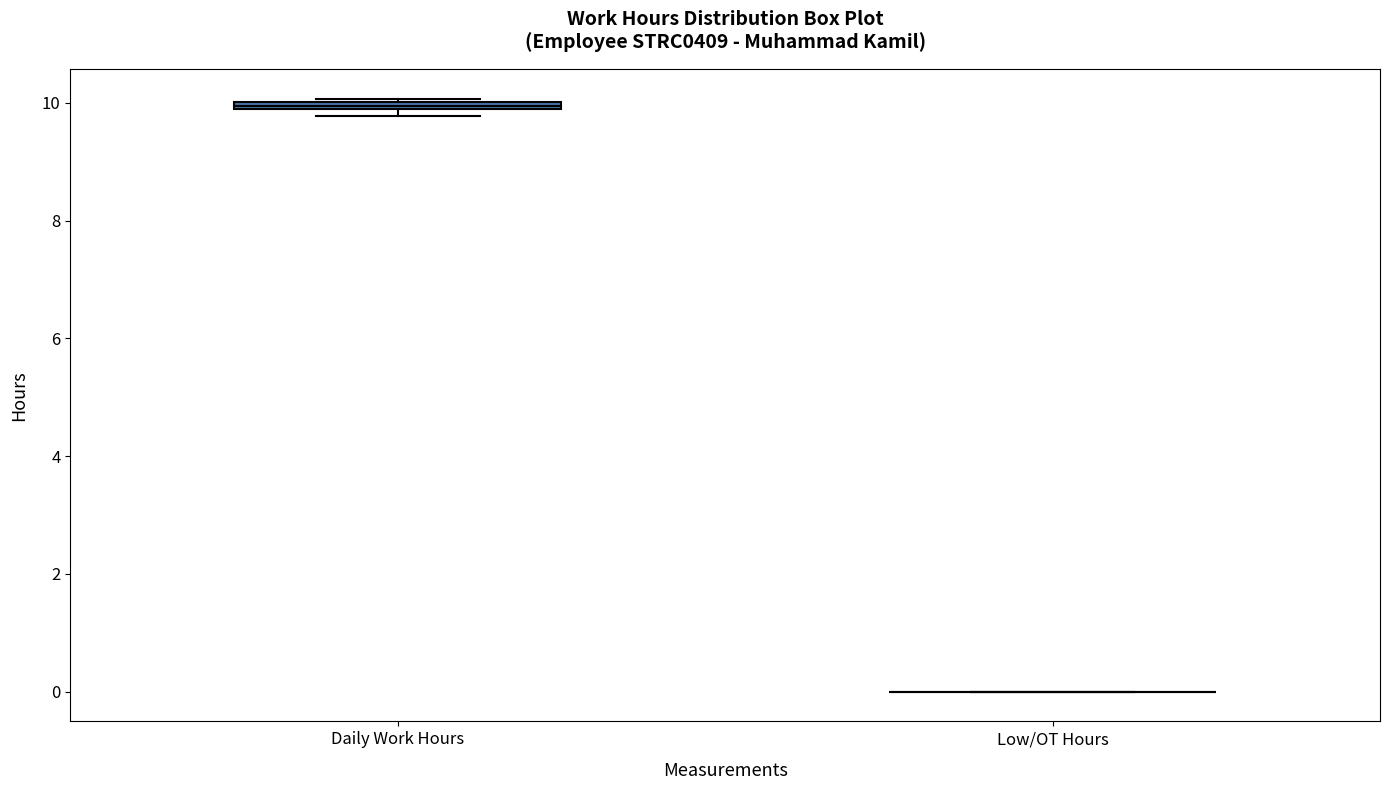

Where is the upper edge of the box for Daily Work Hours on the y-axis? The values are not printed on the chart, so give them approximately, as read against the axis.

10.0